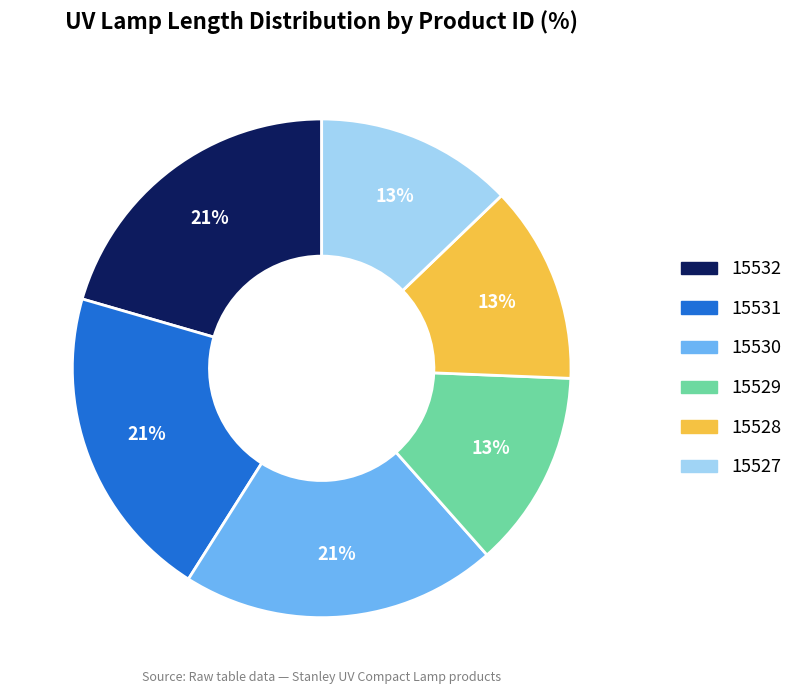

Is there any slice that represents more than half of the pie?

No